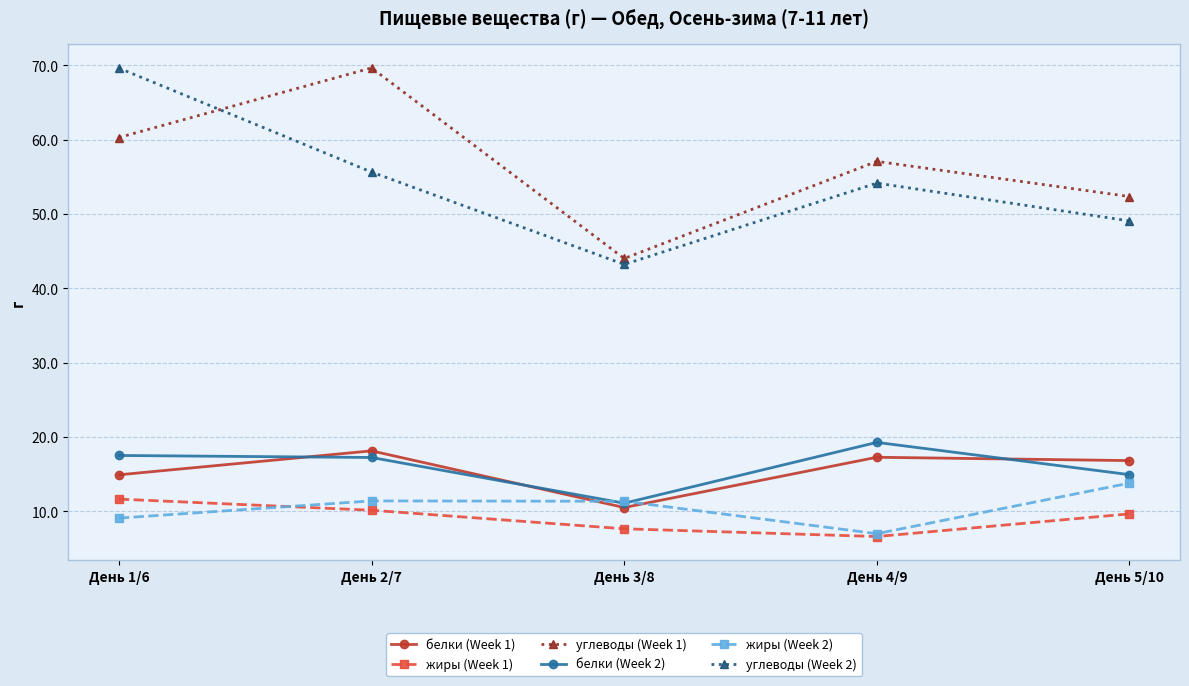

What is the label of the 5th point from the left?

День 5/10